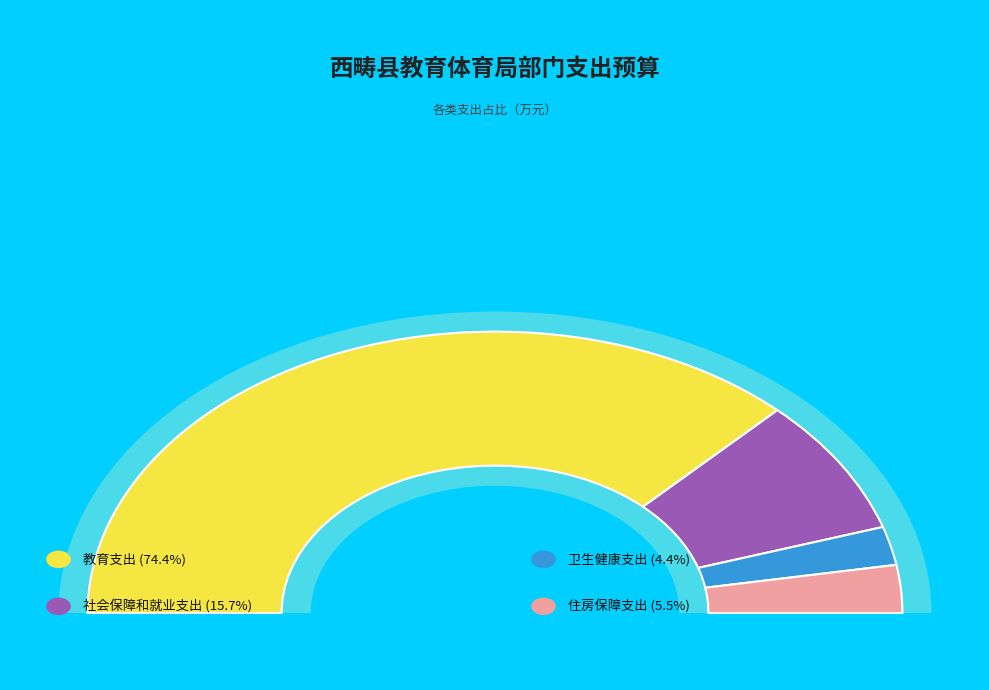

Combined, do 卫生健康支出 and 教育支出 account for over 50%?

Yes